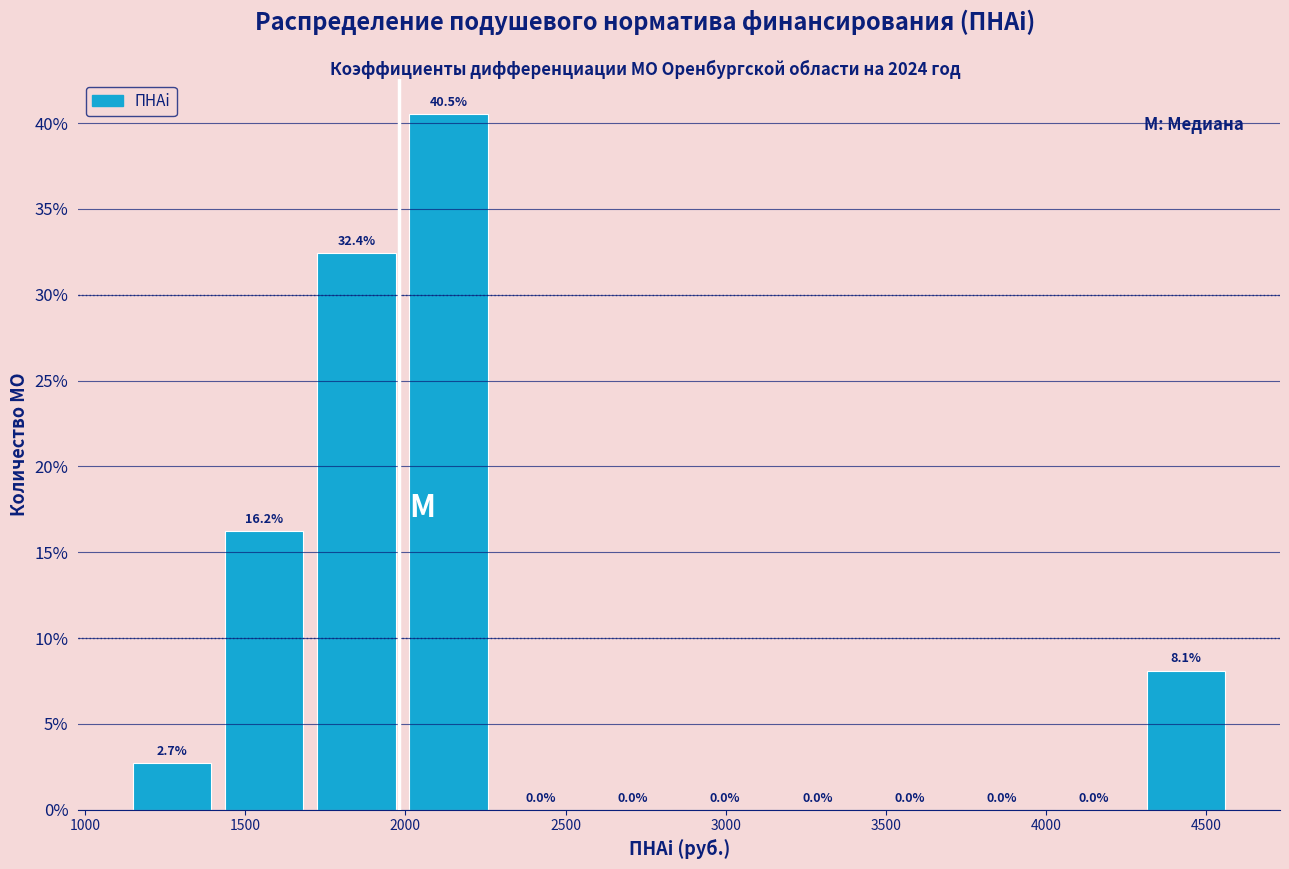

How tall is the bar that spans 2000 to 2300 on the x-axis? The bar edges are not printed on the chart, so give them approximately, as read against the axis.

40.5